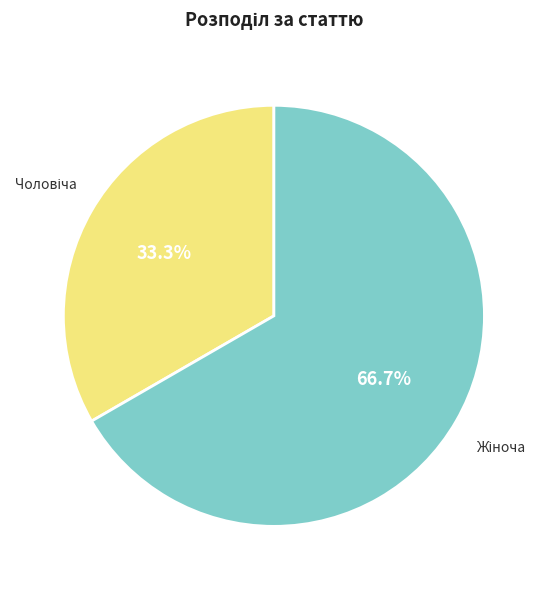

Rank the categories by value from highest to lowest.

Жіноча, Чоловіча